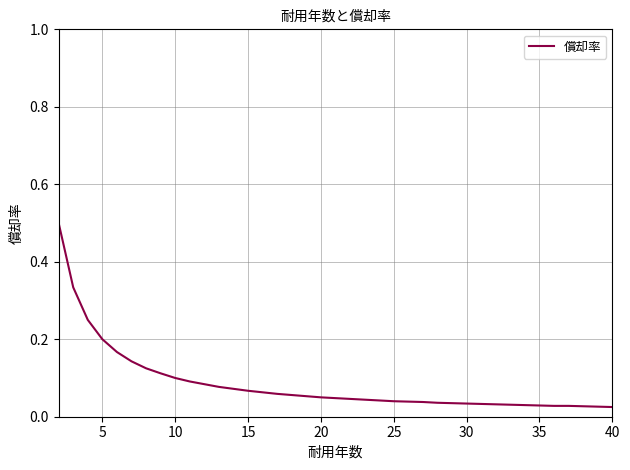

What is the greatest value displayed?

0.5